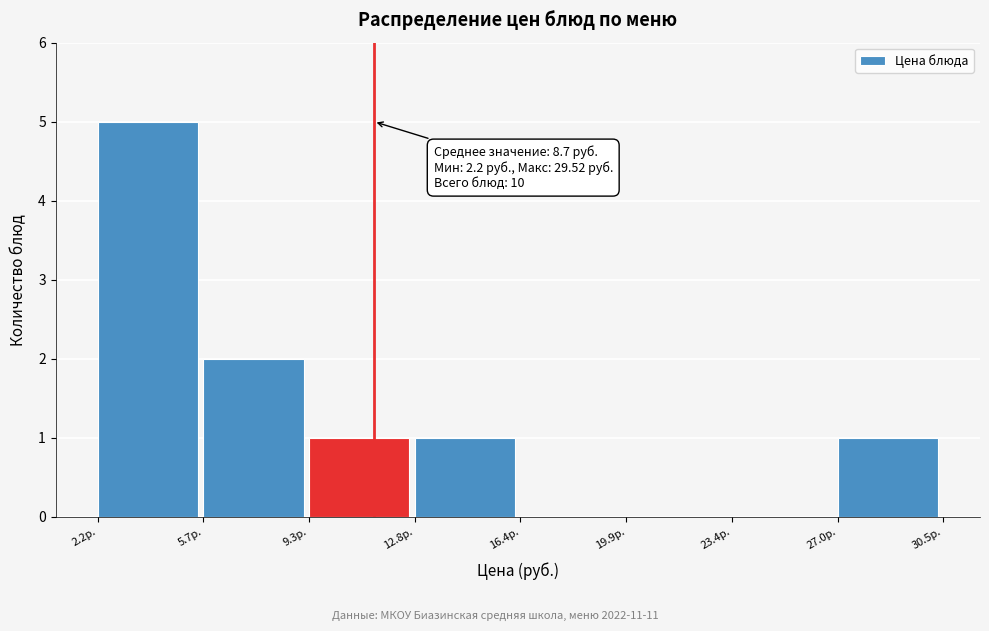

Which range on the x-axis has the tallest bar?

2.0 to 5.5